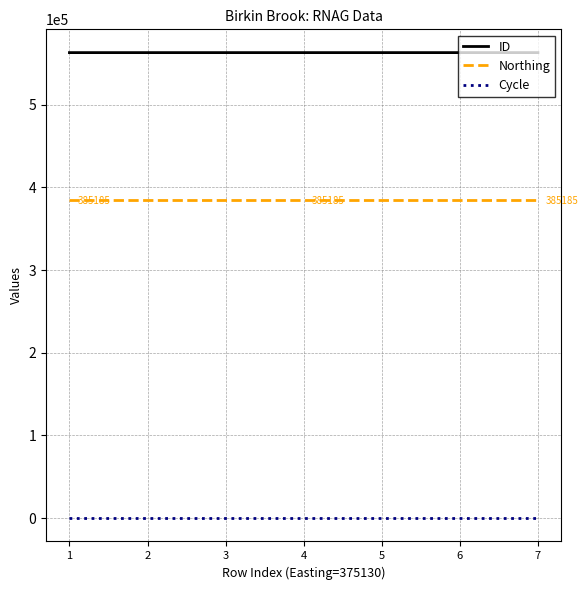

The value of ID at 2 is 325251. True or false?

False